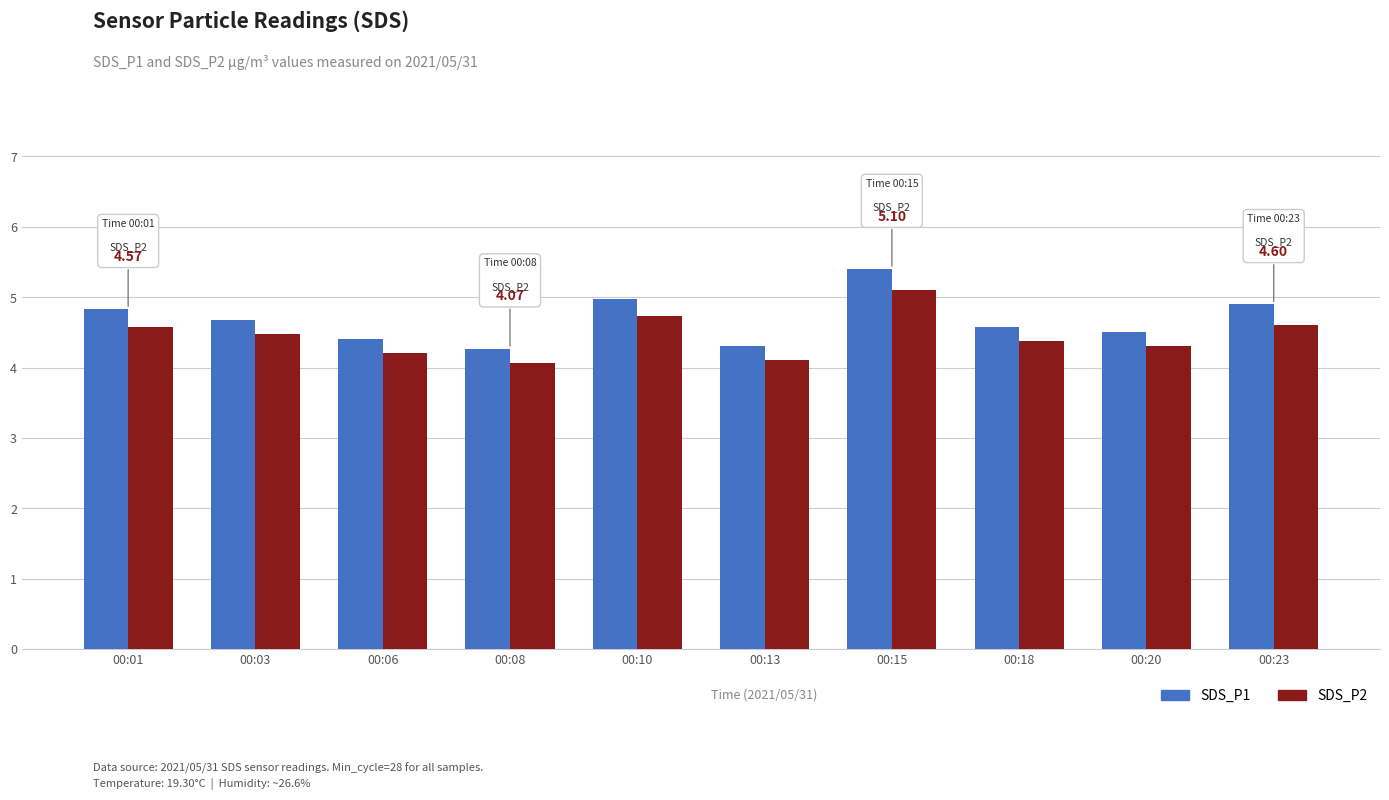

What is the smallest value displayed?

4.1